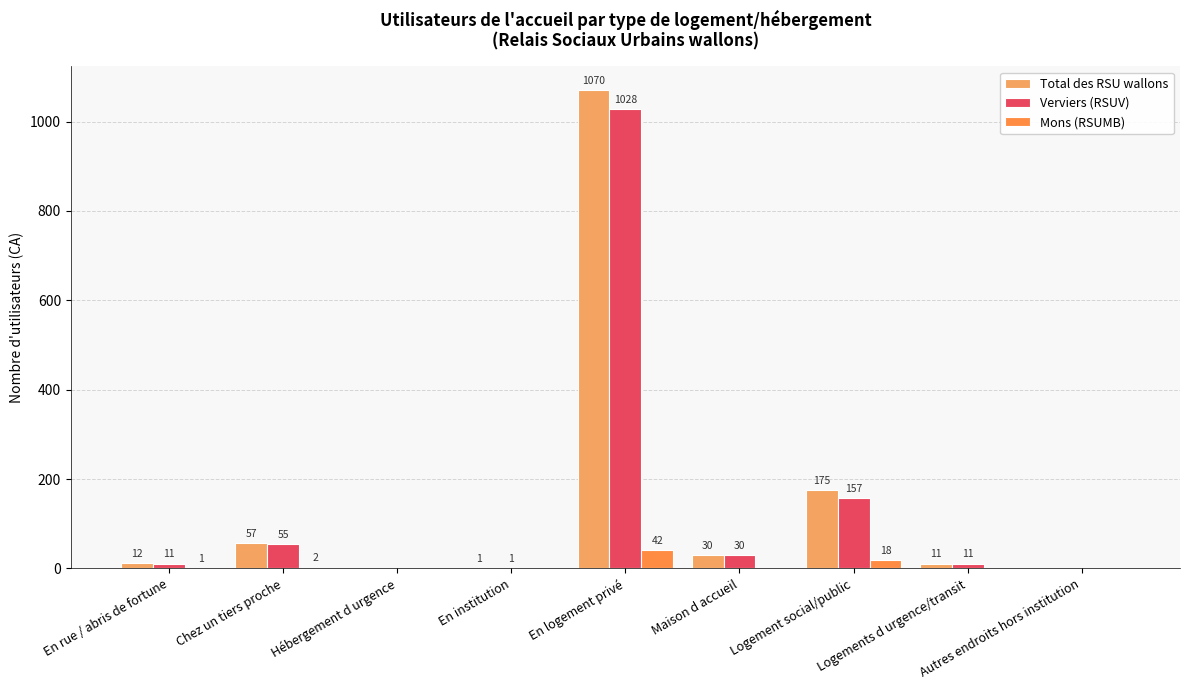

At which label does Total des RSU wallons first exceed 12?

Chez un tiers proche